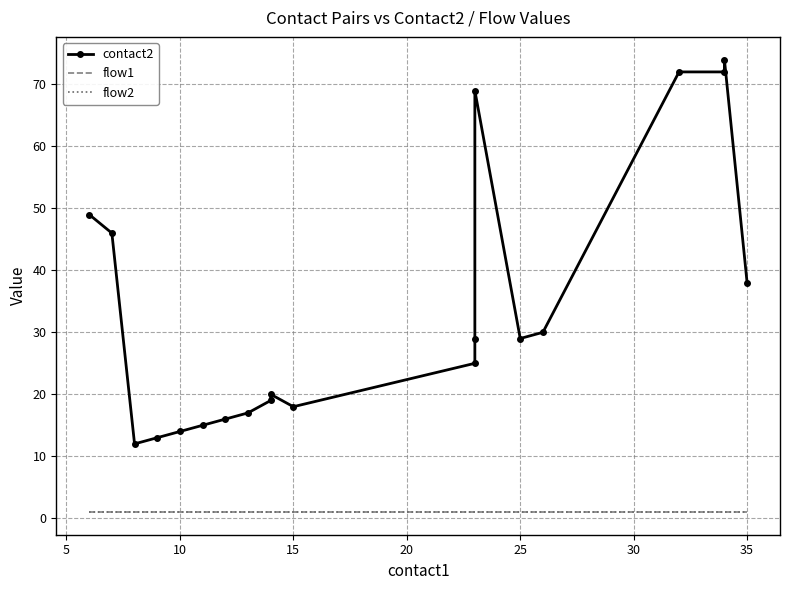

Is this an area chart (filled region under the line)?

No